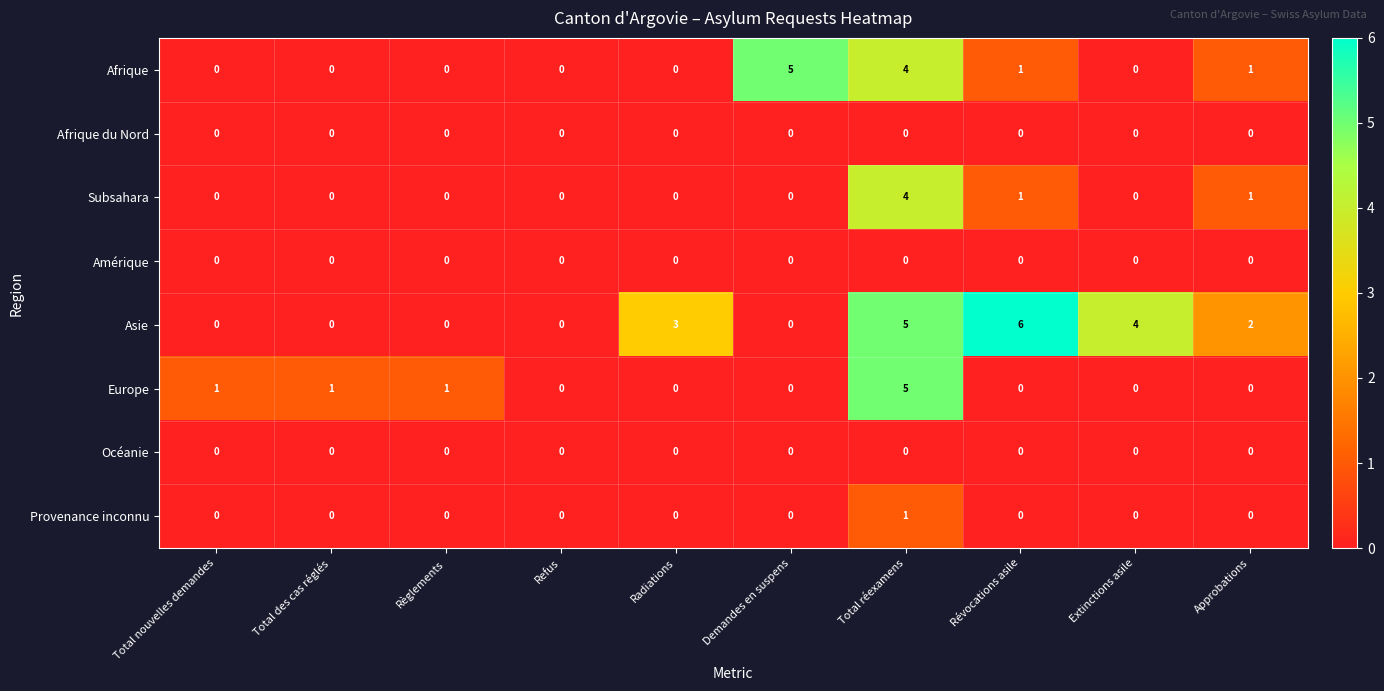

Which series has the widest spread of values?

Asie